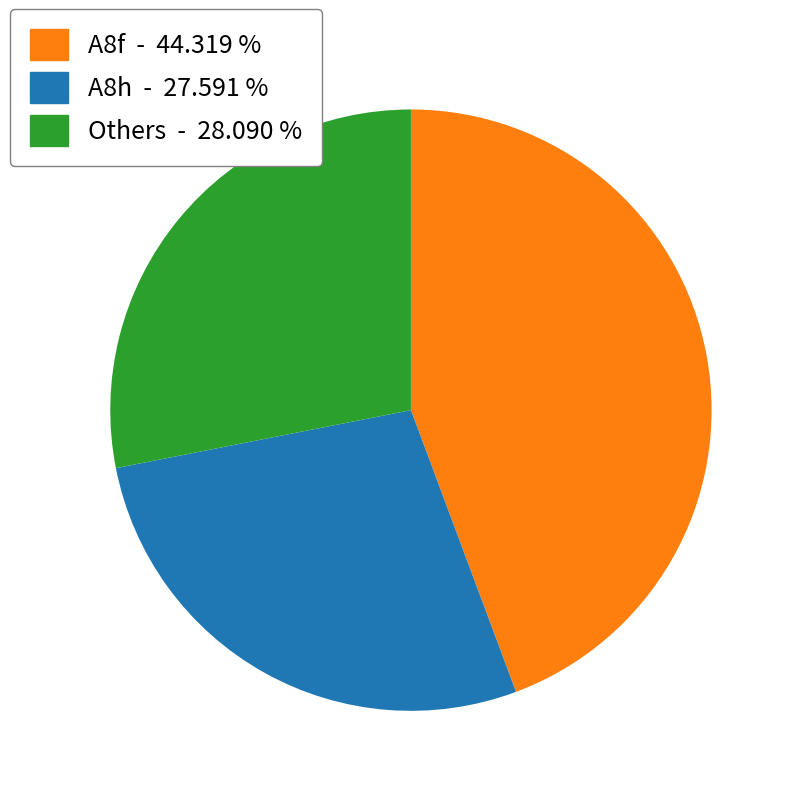

Does any single category account for the majority?

No